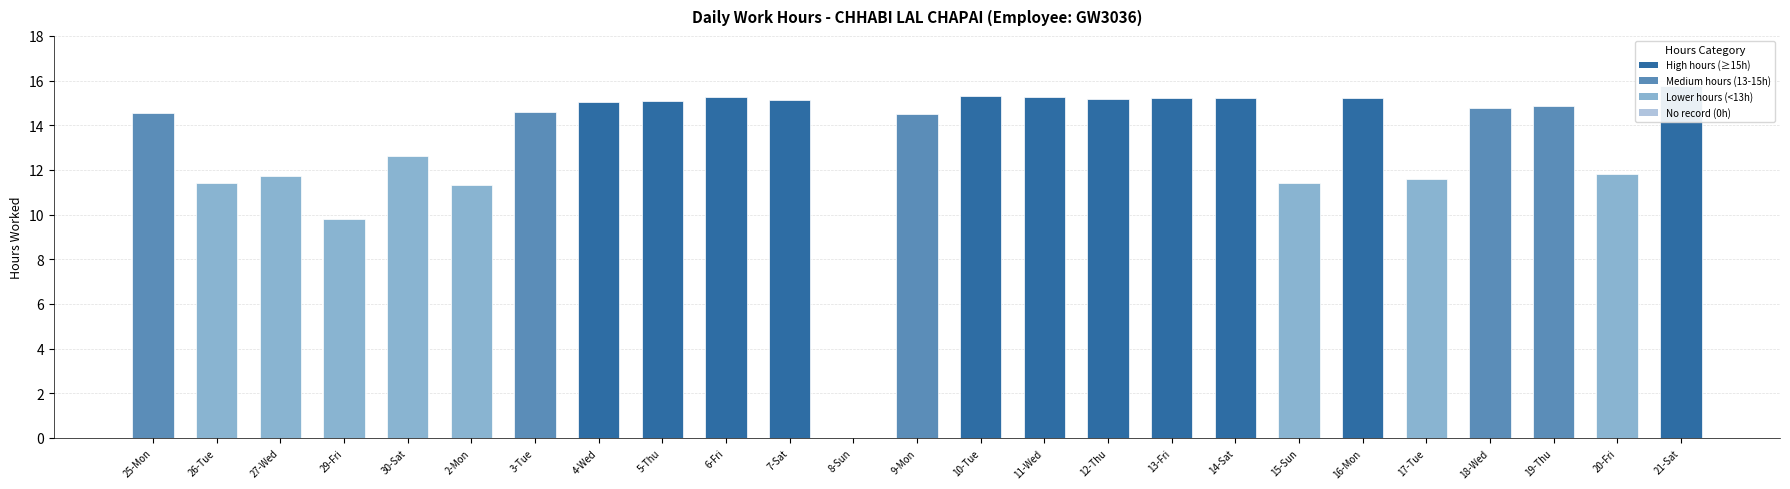

How many values exceed 14?

16